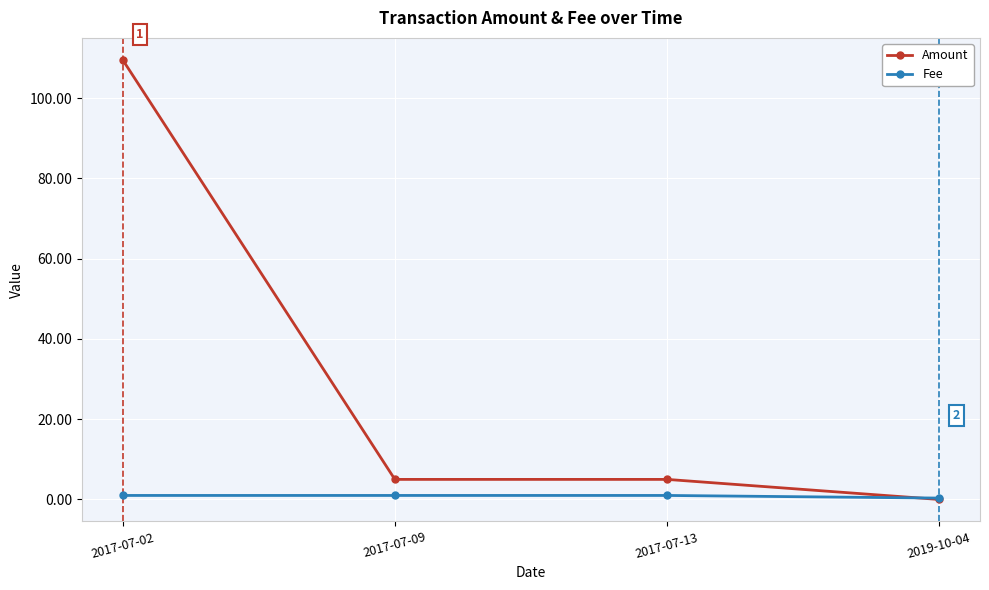

What is the value of the Amount point at the 1st from the left?

109.6